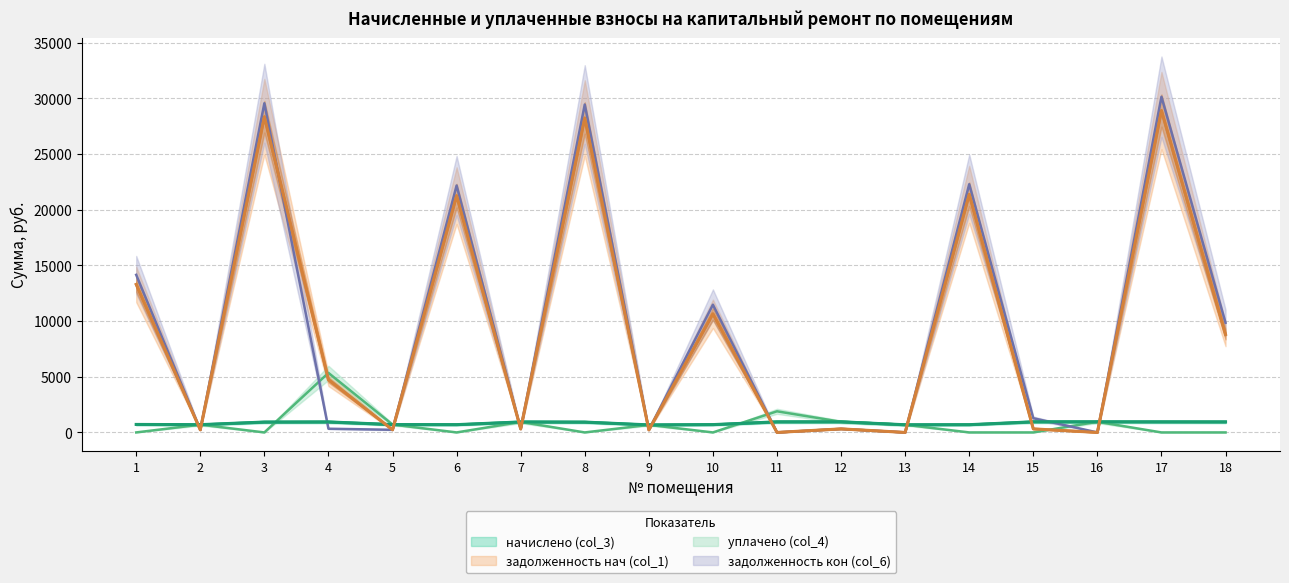

What is the maximum value shown in the chart?

30139.3